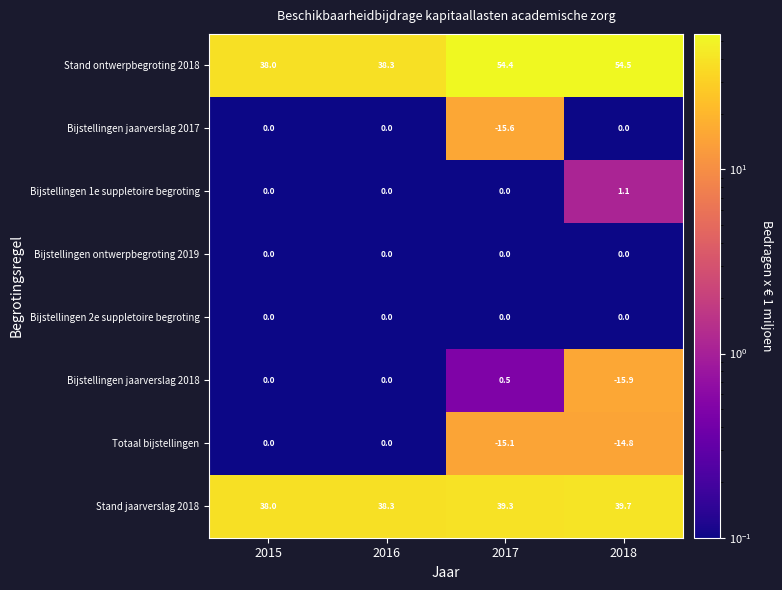

Which series has the widest spread of values?

Stand ontwerpbegroting 2018